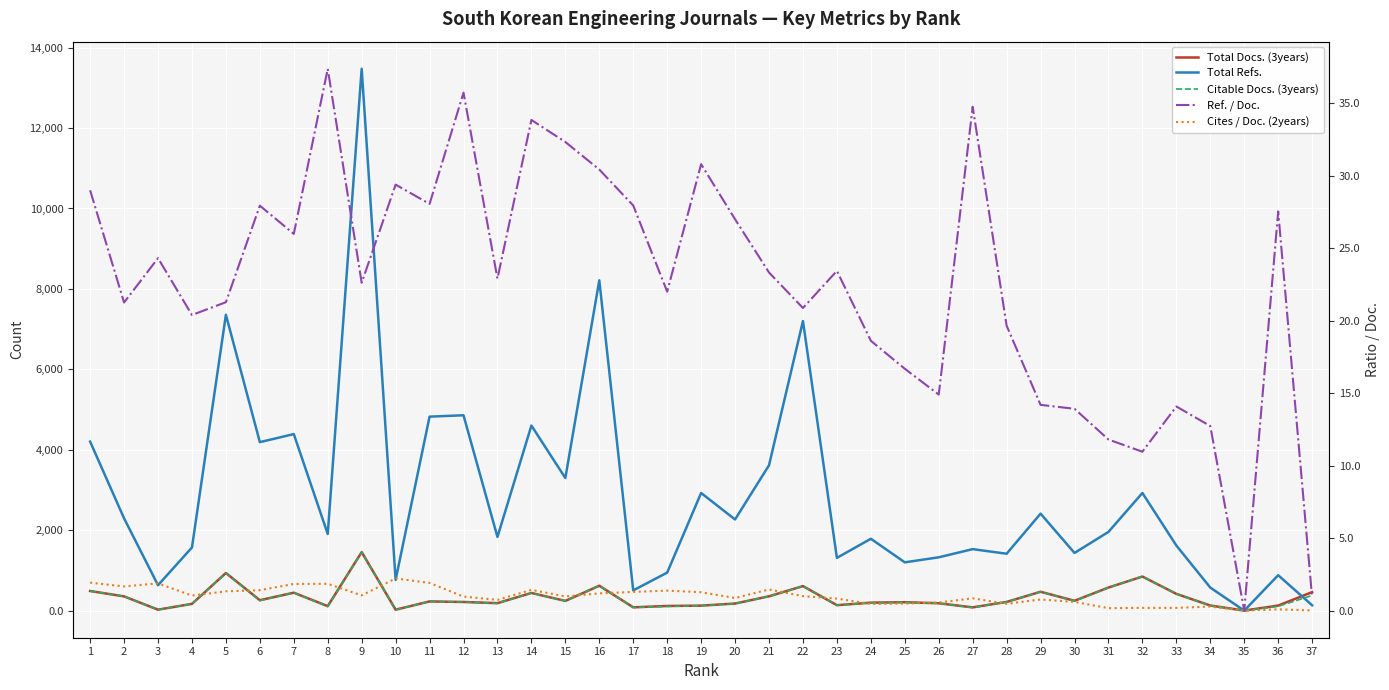

List the series in order of their peak value, highest first.

Total Refs., Total Docs. (3years), Citable Docs. (3years), Ref. / Doc., Cites / Doc. (2years)